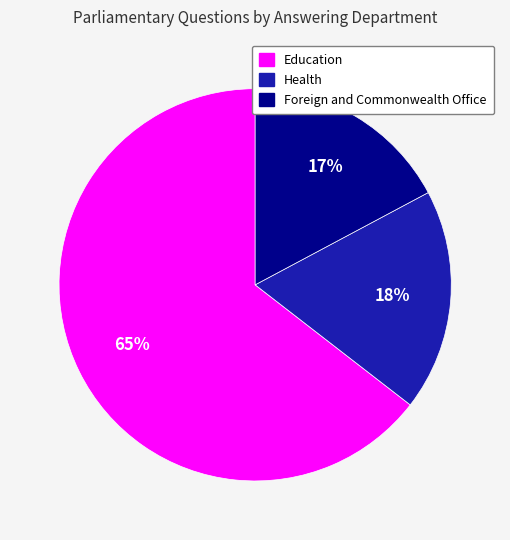

Is there a majority slice in this chart?

Yes